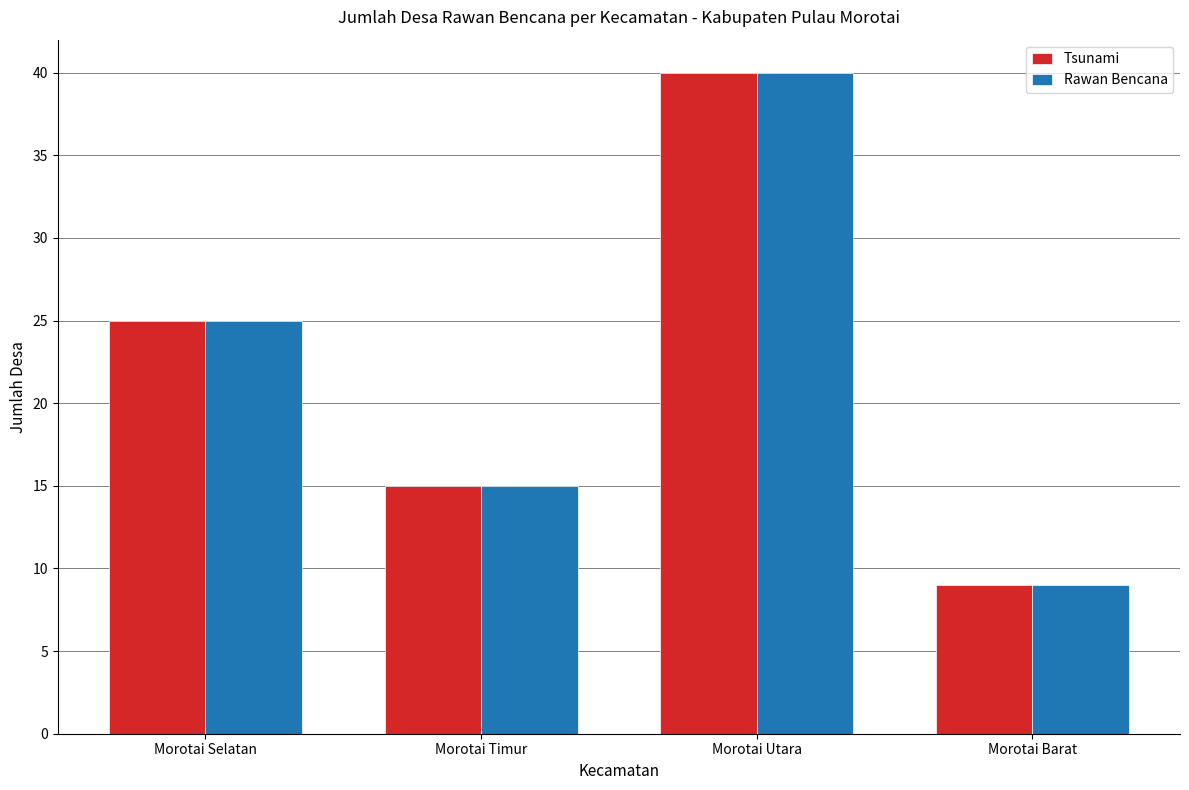

Is the value of Tsunami at Morotai Utara greater than the value of Rawan Bencana at Morotai Timur?

Yes